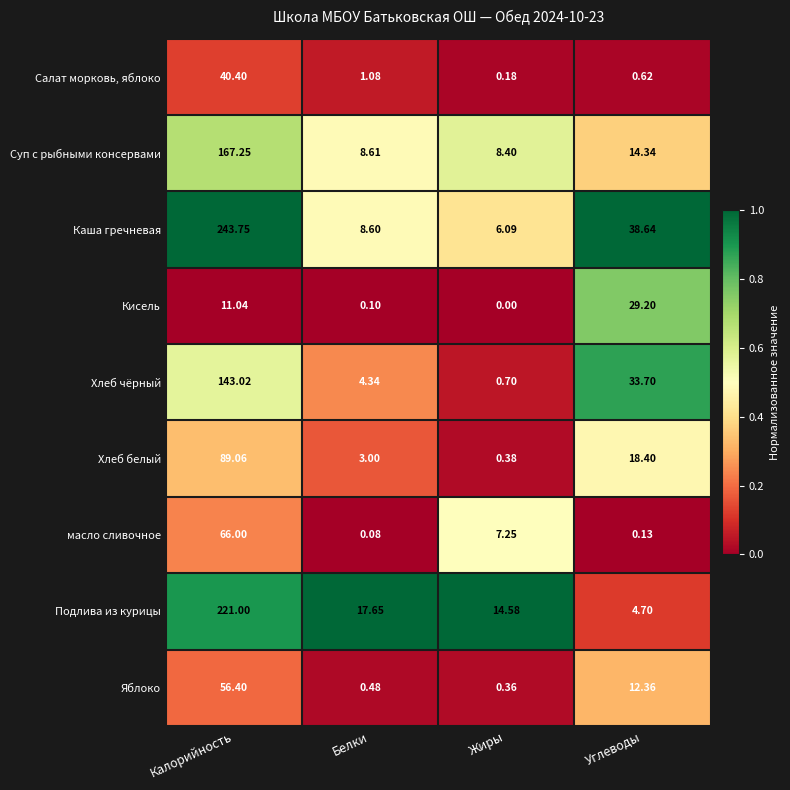

At which category is the sum across all series the highest?

Калорийность